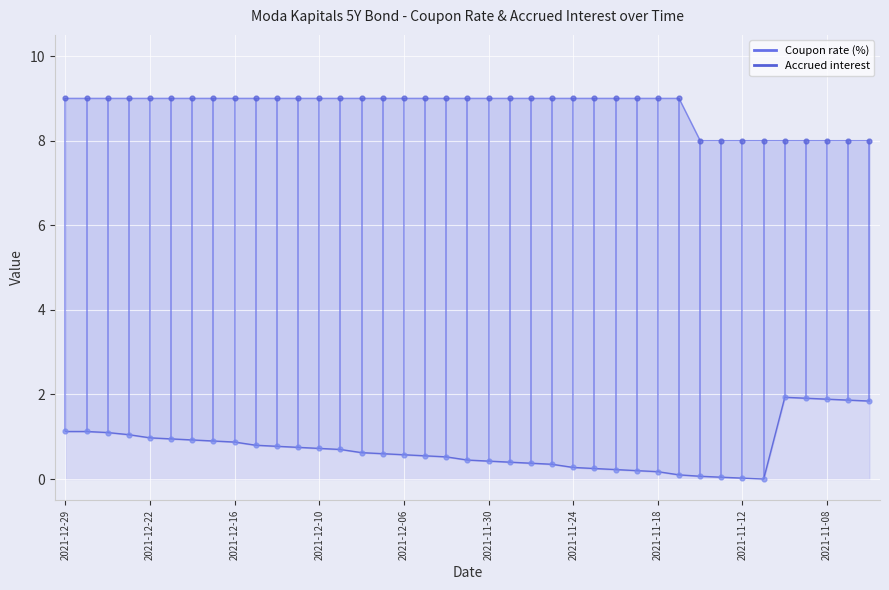

Is the value of Accrued interest at 26 greater than the value of Coupon rate (%) at 2021-11-08?

No